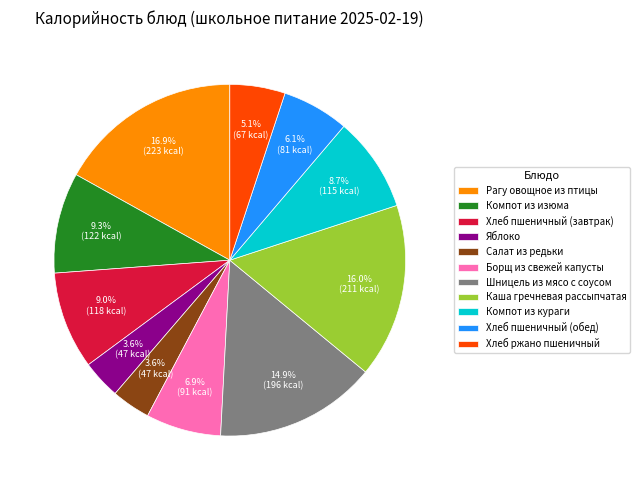

Is there a majority slice in this chart?

No